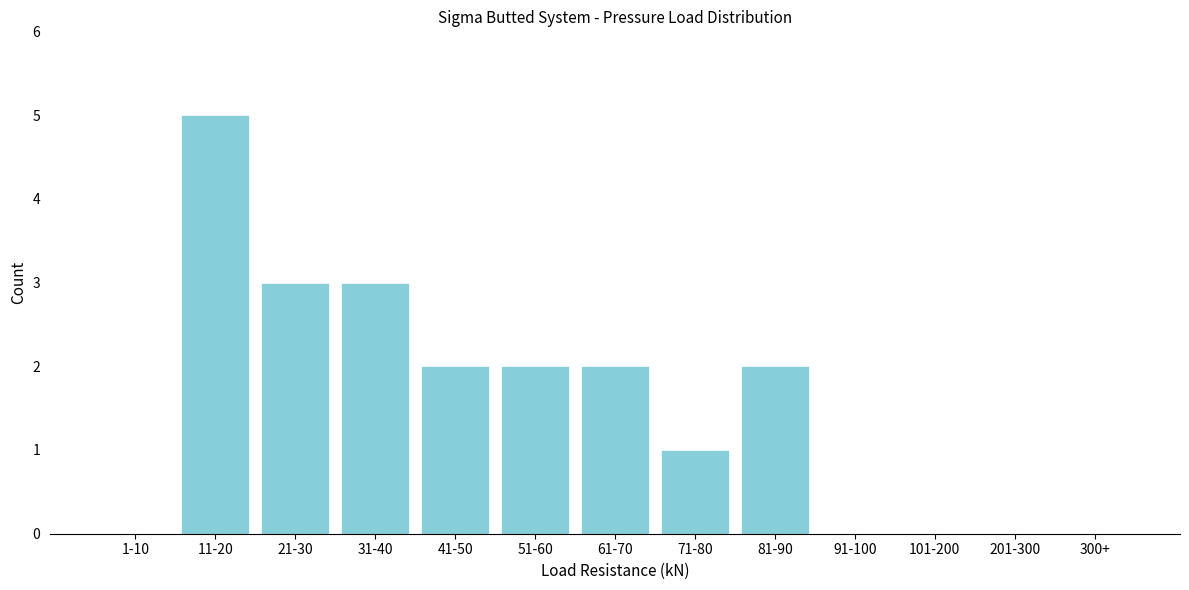

Reading left to right, list all the values displayed in this chart.

1-10=0	11-20=5	21-30=3	31-40=3	41-50=2	51-60=2	61-70=2	71-80=1	81-90=2	91-100=0	101-200=0	201-300=0	300+=0